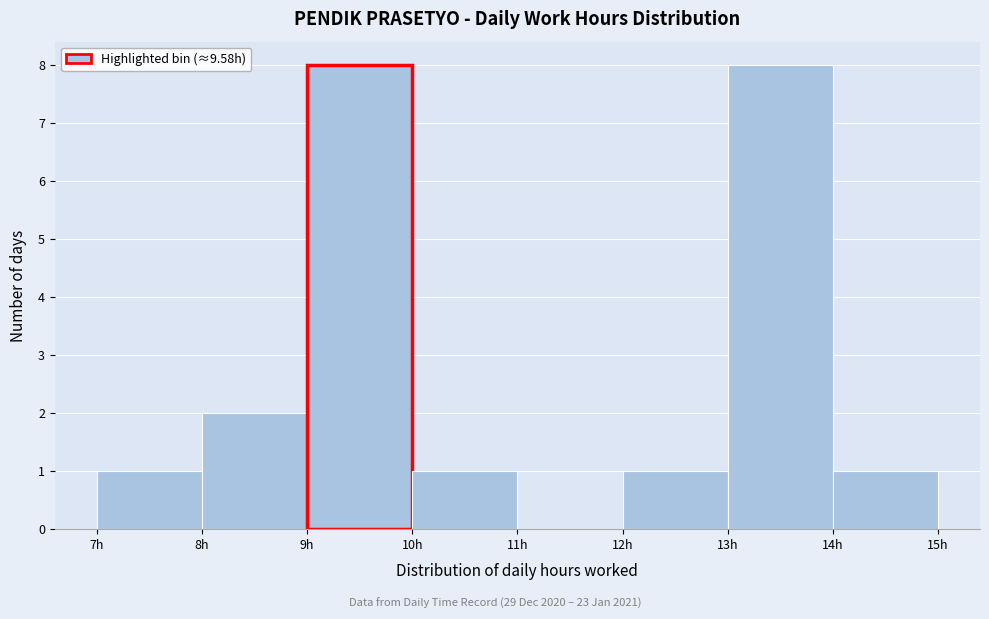

Reading left to right, transcribe this chart: for each bar, give the range it covers on the x-axis and its height. The values are not printed on the chart, so give them approximately, as read against the axis.

7 to 8: 1
8 to 9: 2
9 to 10: 8
10 to 11: 1
11 to 12: 0
12 to 13: 1
13 to 14: 8
14 to 15: 1